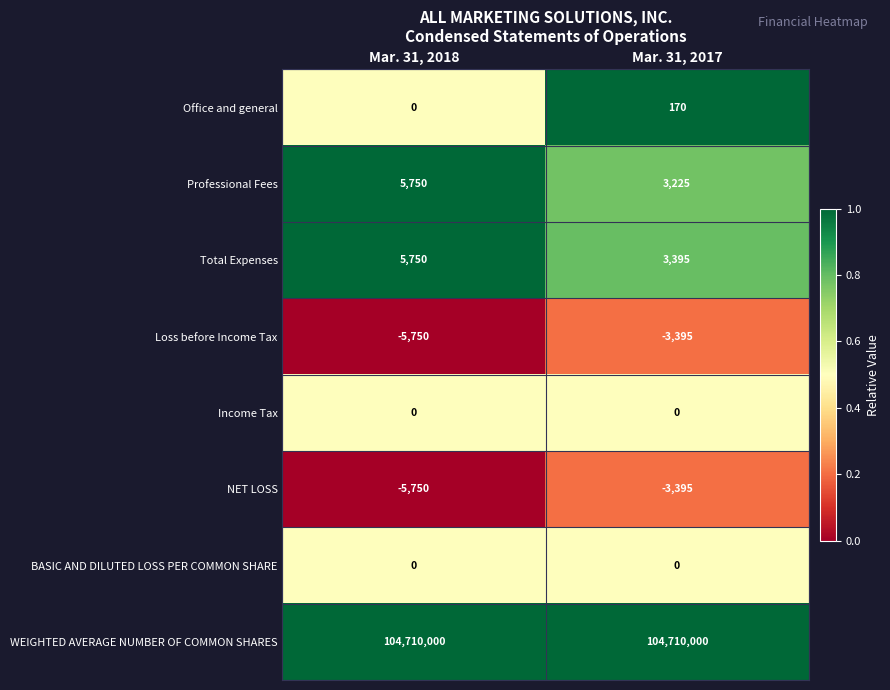

Which series has the widest spread of values?

Professional Fees